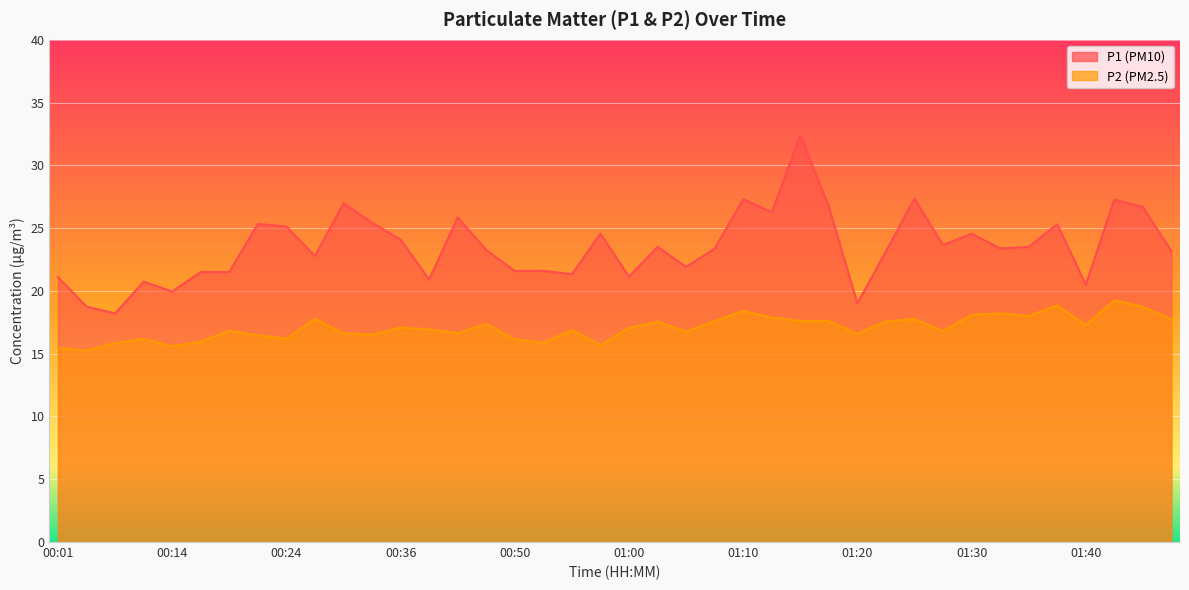

How many interior local peaks does the P2 series have?

12